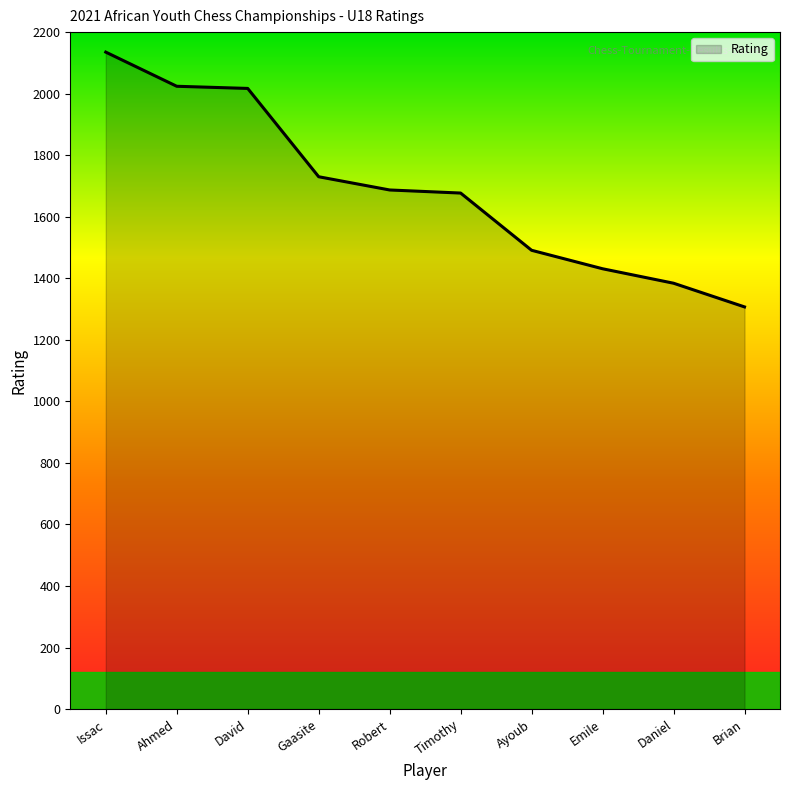

The value at Ahmed is 2024. True or false?

True